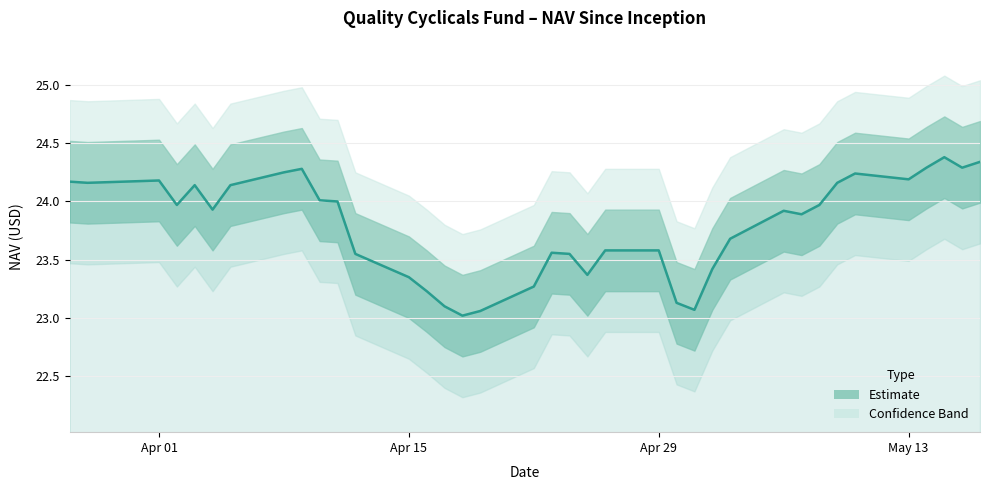

What is the smallest value displayed?

23.0